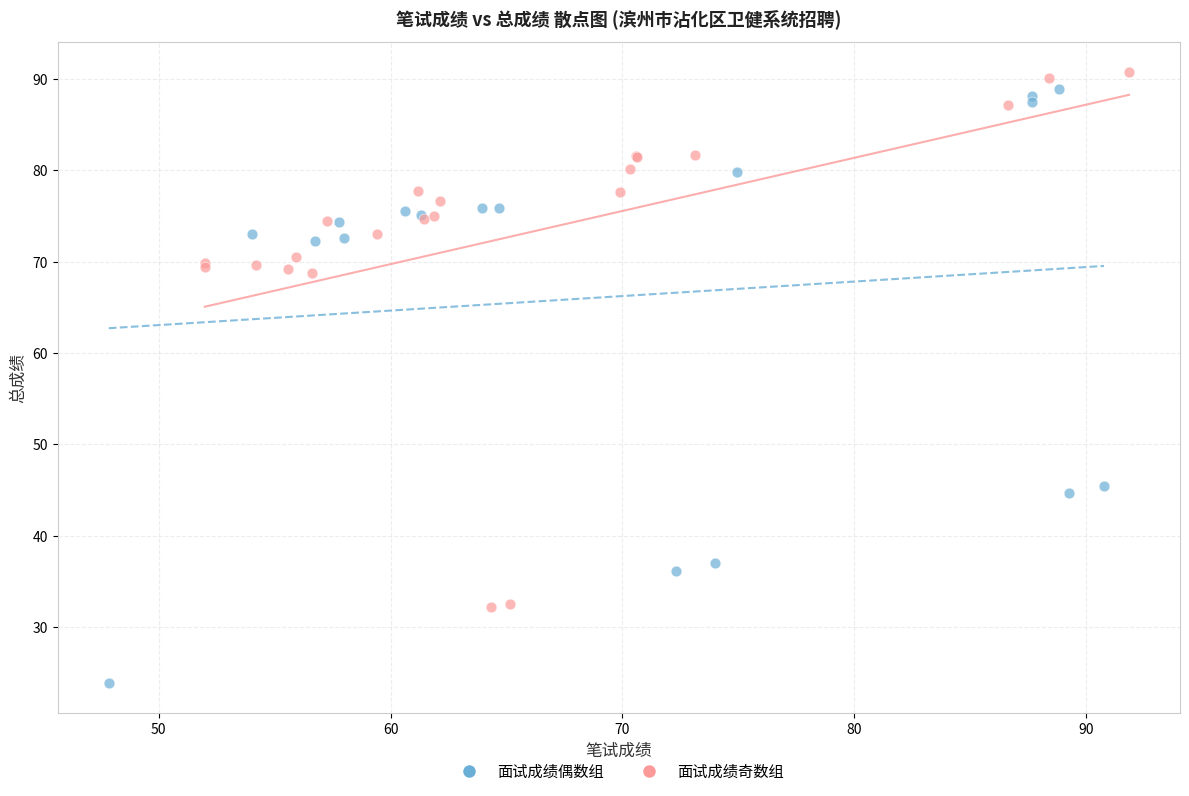

Which series contains the lowest Y value?

面试成绩偶数组